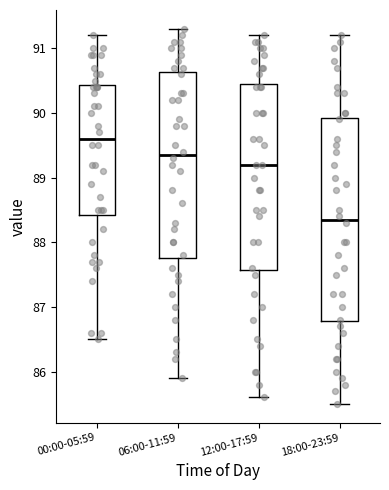

Where does the lower whisker of the box for 12:00-17:59 end on the y-axis? The values are not printed on the chart, so give them approximately, as read against the axis.

85.6